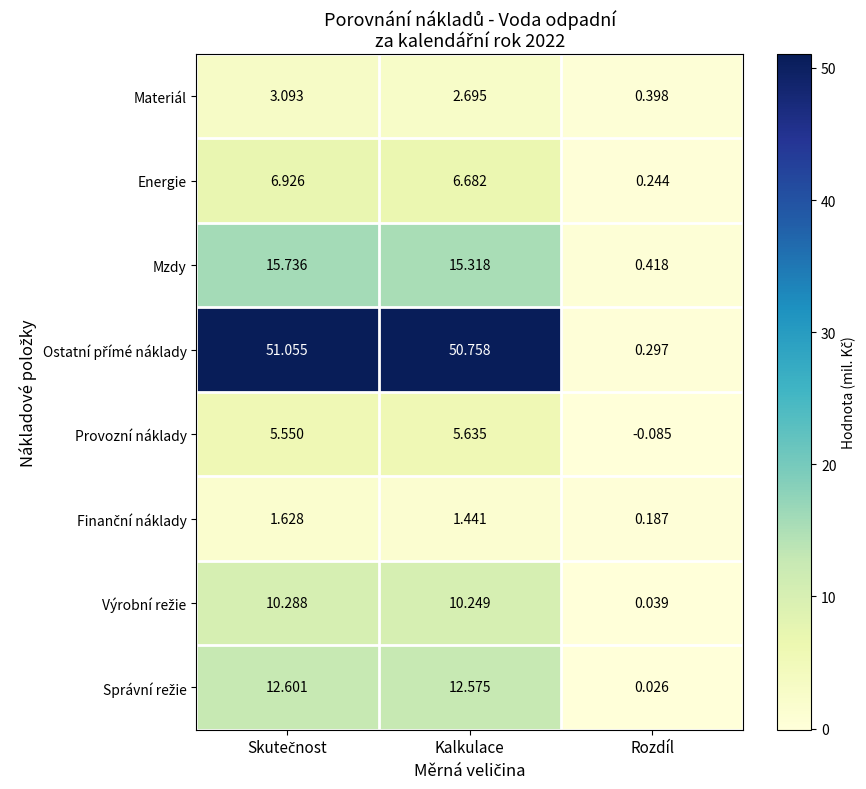

Which category has the lowest value across all series?

Rozdíl